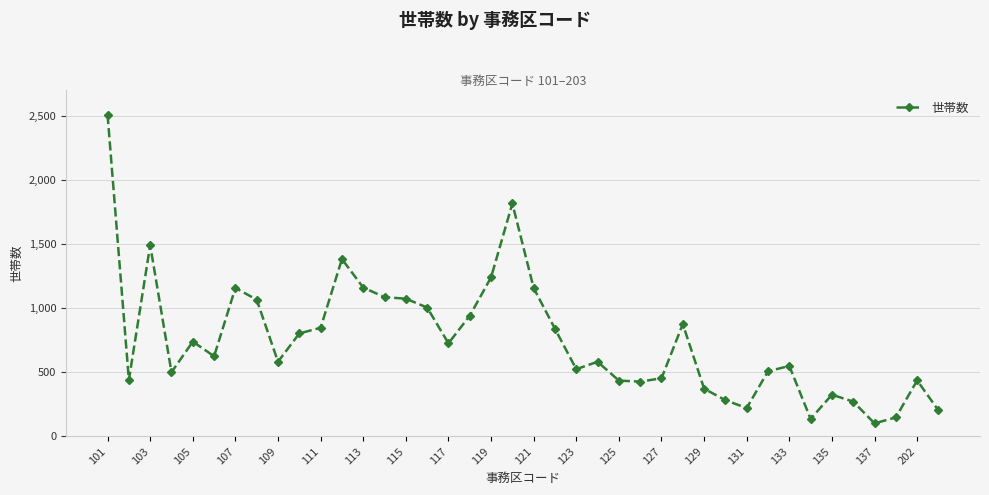

True or false: there are more than 0 points higher than both neighbors.

True